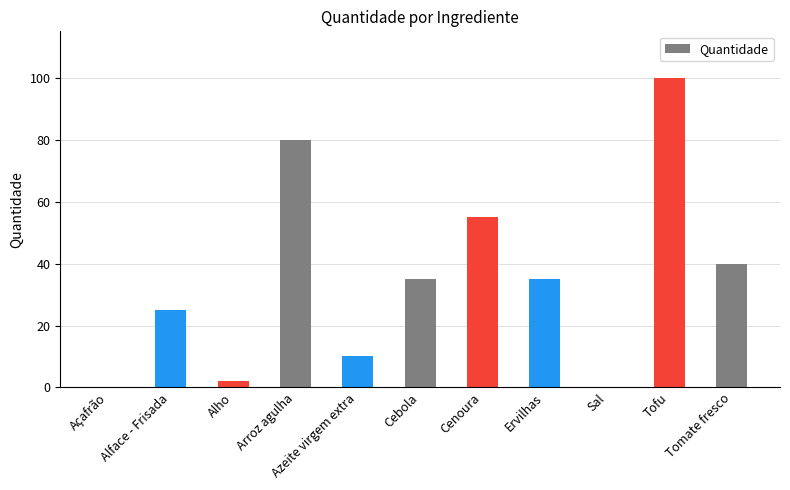

Which category has the highest value across all series?

Tofu